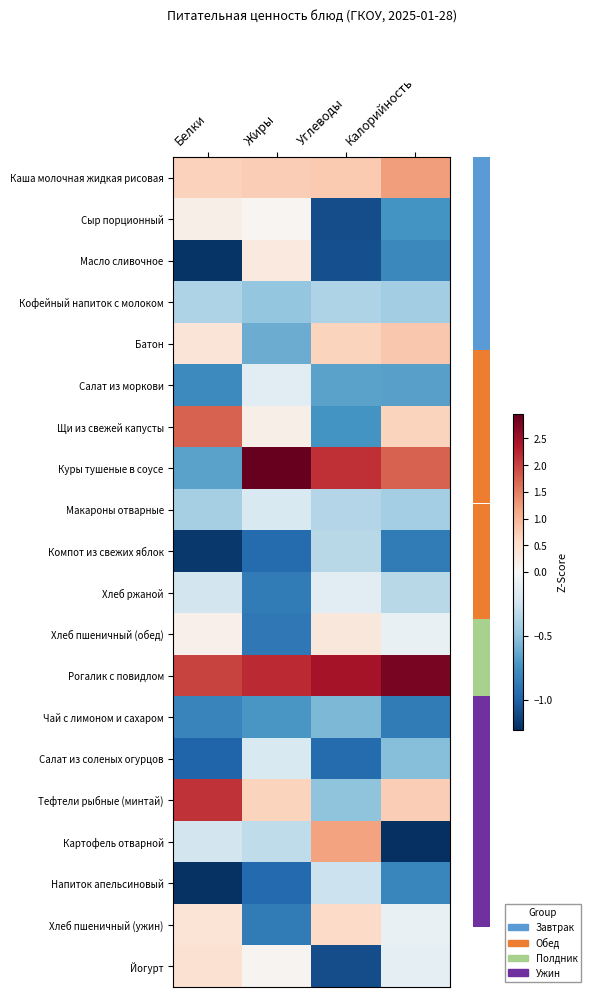

Rank the series by their maximum value, from highest to lowest.

Куры тушеные в соусе, Рогалик с повидлом, Тефтели рыбные (минтай), Щи из свежей капусты, Каша молочная жидкая рисовая, Картофель отварной, Батон, Хлеб пшеничный (ужин), Йогурт, Хлеб пшеничный (обед), Масло сливочное, Сыр порционный, Салат из моркови, Хлеб ржаной, Макароны отварные, Салат из соленых огурцов, Напиток апельсиновый, Компот из свежих яблок, Кофейный напиток с молоком, Чай с лимоном и сахаром